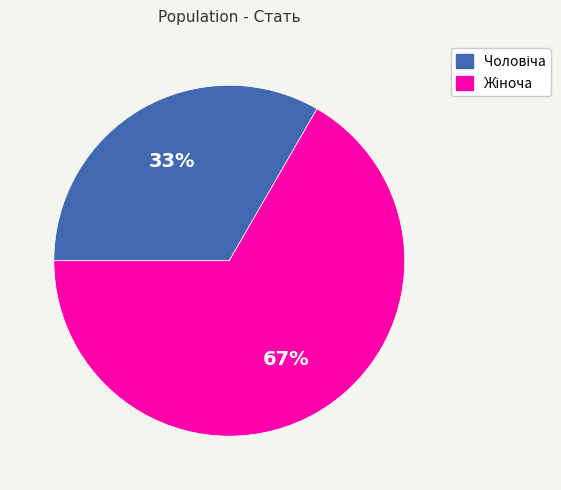

To the nearest percent, what is the average slice percentage?

50%